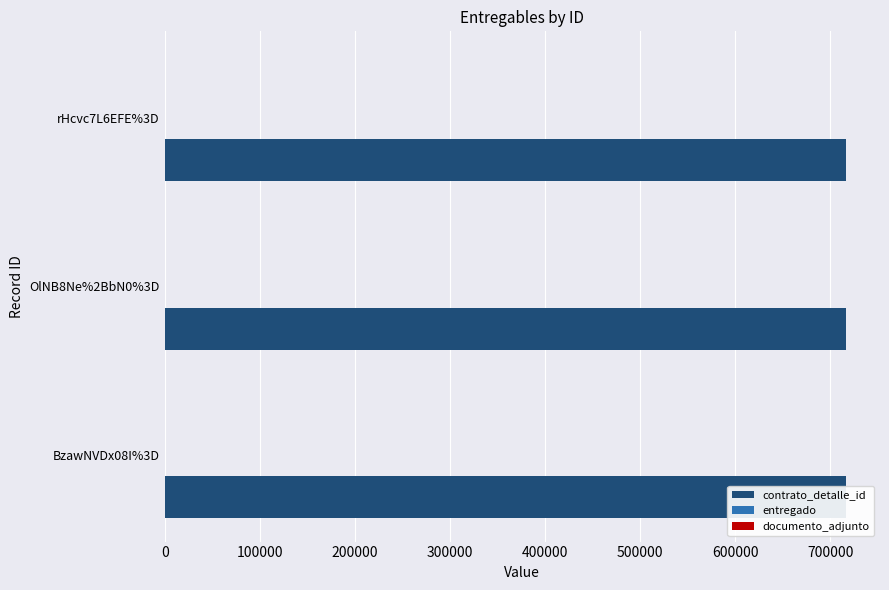

Is the value of entregado at rHcvc7L6EFE%3D greater than the value of contrato_detalle_id at OlNB8Ne%2BbN0%3D?

No